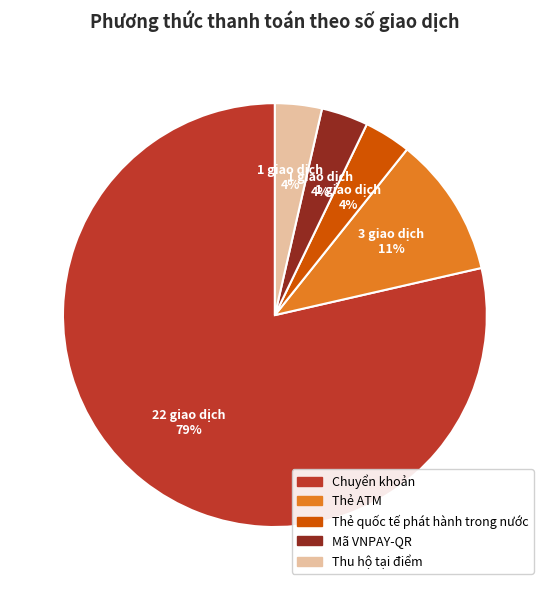

Count the number of slices in the pie.

5